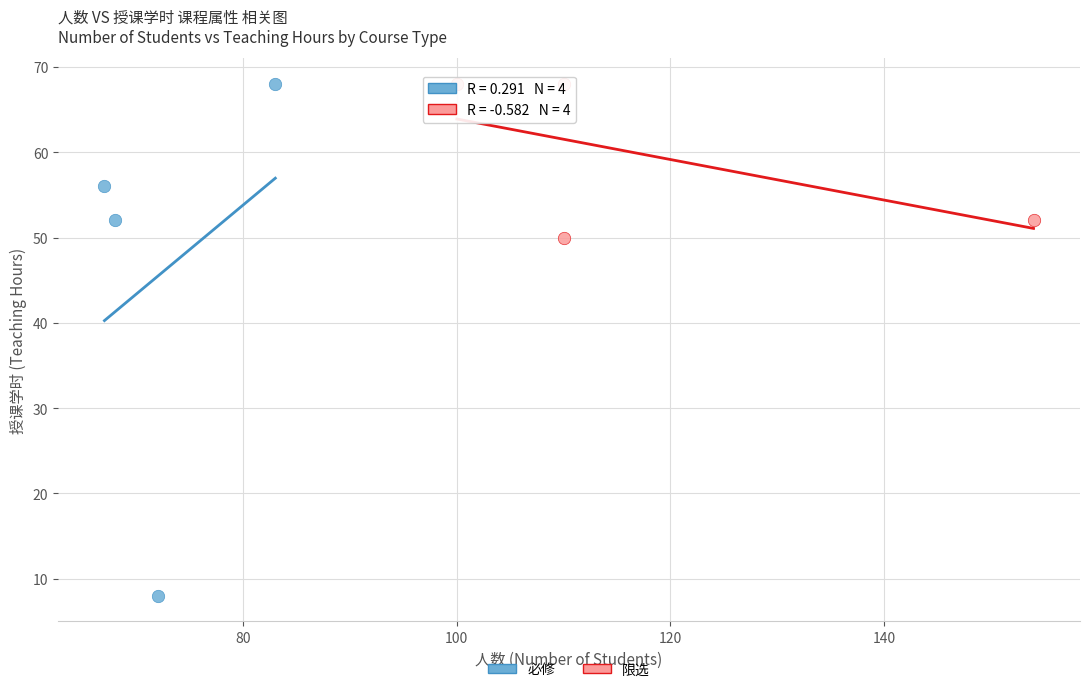

What are all the series names shown in the legend?

必修, 限选